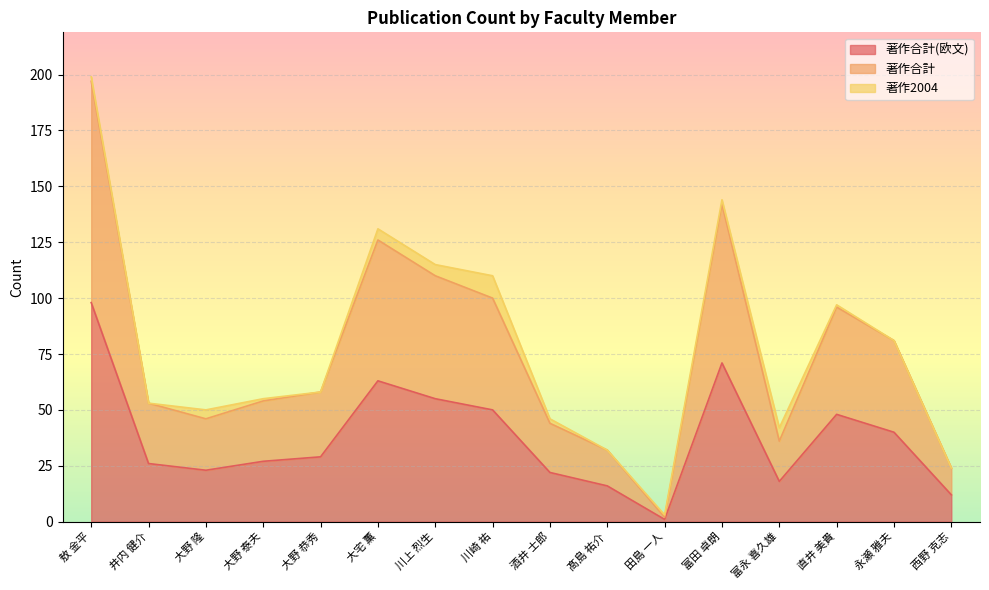

True or false: 著作合計(欧文) and 著作合計 intersect in this chart.

False